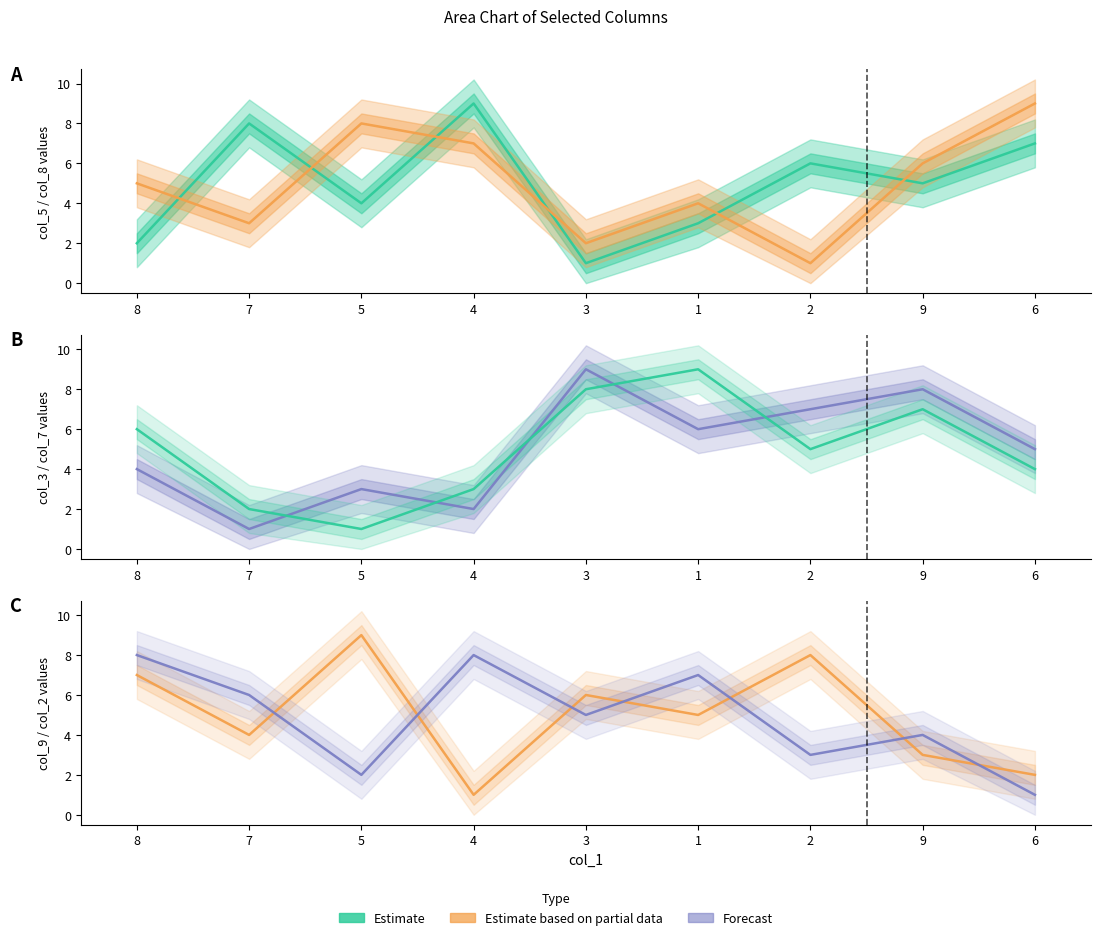

What is the value of the Forecast point at the 4th from the left?

8